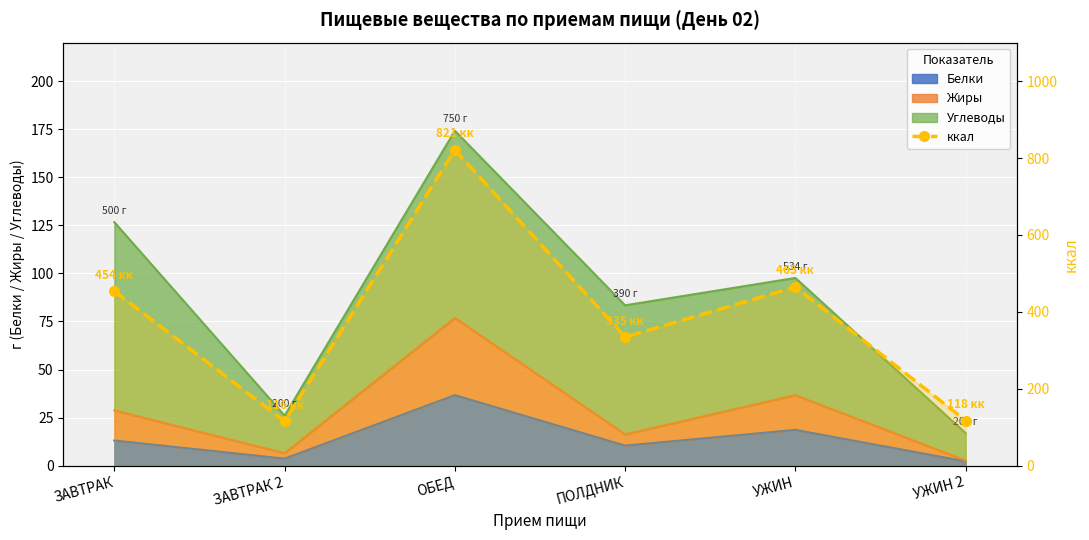

What position from the right is УЖИН 2?

1